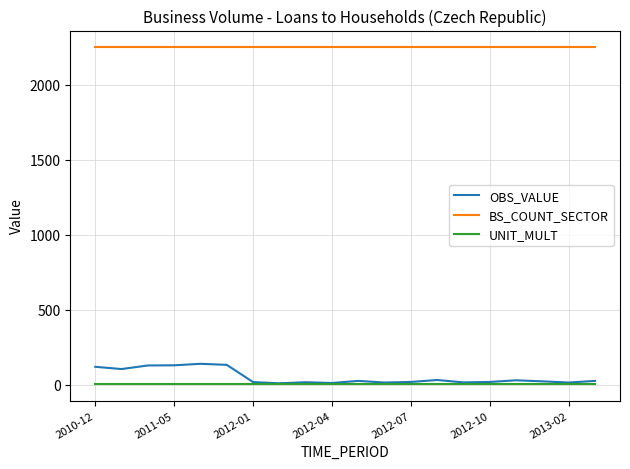

What is the greatest value displayed?

2250